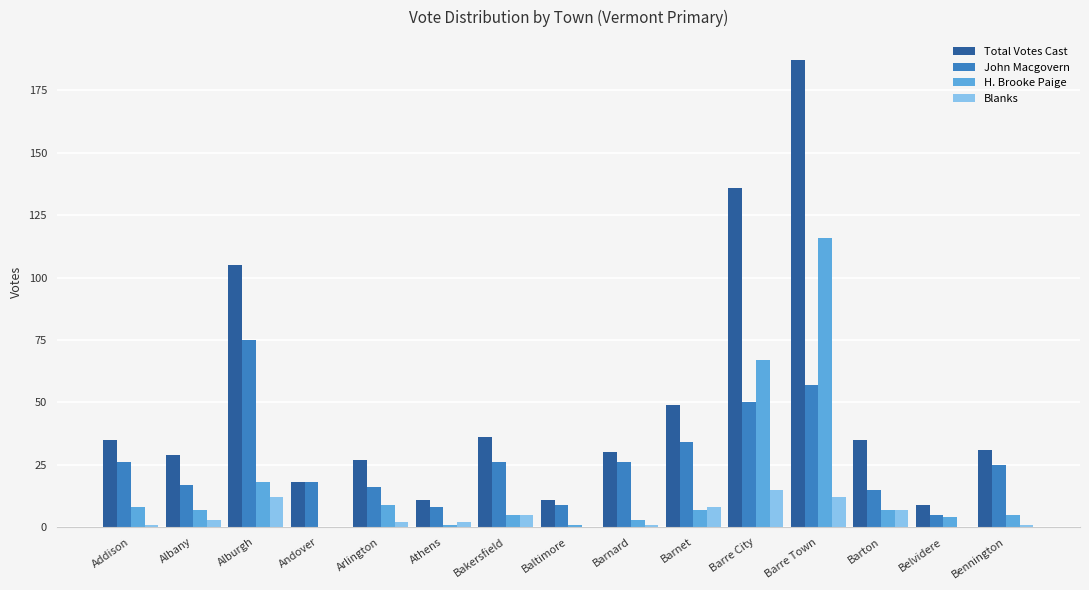

Reading left to right, list all the values displayed in this chart.

Total Votes Cast: Addison=35	Albany=29	Alburgh=105	Andover=18	Arlington=27	Athens=11	Bakersfield=36	Baltimore=11	Barnard=30	Barnet=49	Barre City=136	Barre Town=187	Barton=35	Belvidere=9	Bennington=31
John Macgovern: Addison=26	Albany=17	Alburgh=75	Andover=18	Arlington=16	Athens=8	Bakersfield=26	Baltimore=9	Barnard=26	Barnet=34	Barre City=50	Barre Town=57	Barton=15	Belvidere=5	Bennington=25
H. Brooke Paige: Addison=8	Albany=7	Alburgh=18	Andover=0	Arlington=9	Athens=1	Bakersfield=5	Baltimore=1	Barnard=3	Barnet=7	Barre City=67	Barre Town=116	Barton=7	Belvidere=4	Bennington=5
Blanks: Addison=1	Albany=3	Alburgh=12	Andover=0	Arlington=2	Athens=2	Bakersfield=5	Baltimore=0	Barnard=1	Barnet=8	Barre City=15	Barre Town=12	Barton=7	Belvidere=0	Bennington=1